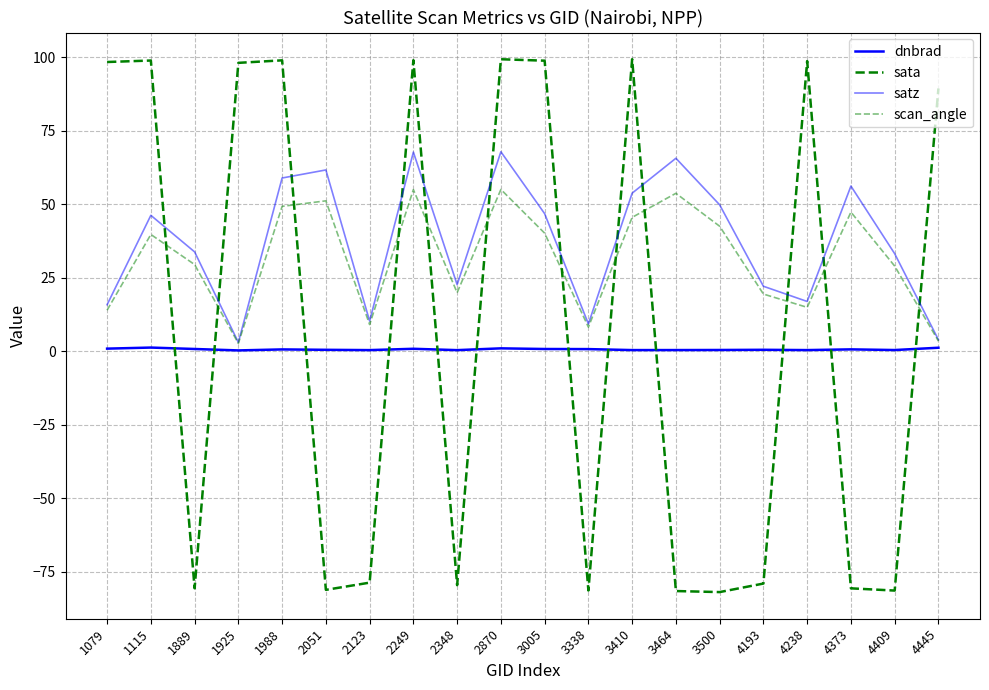

What is the value of the dnbrad point at the 6th from the left?

0.5